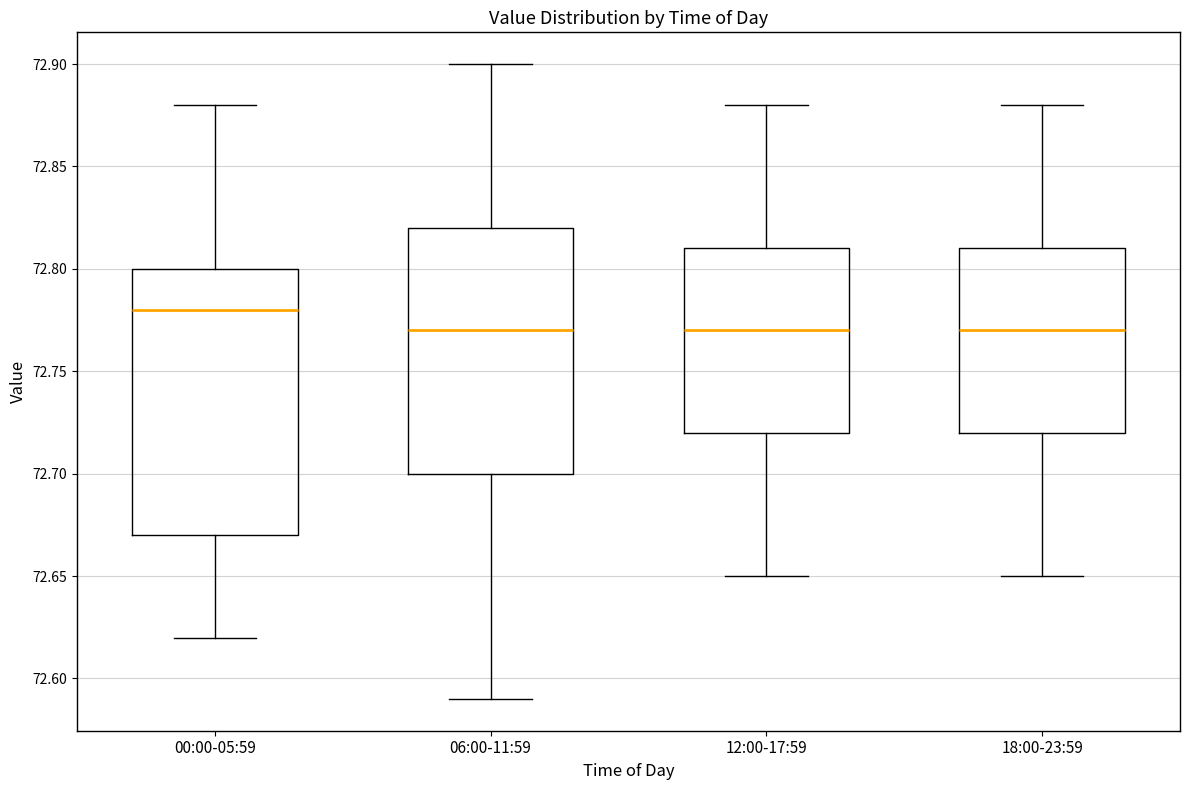

Comparing the boxes themselves (not the whiskers), which one is the tallest?

00:00-05:59